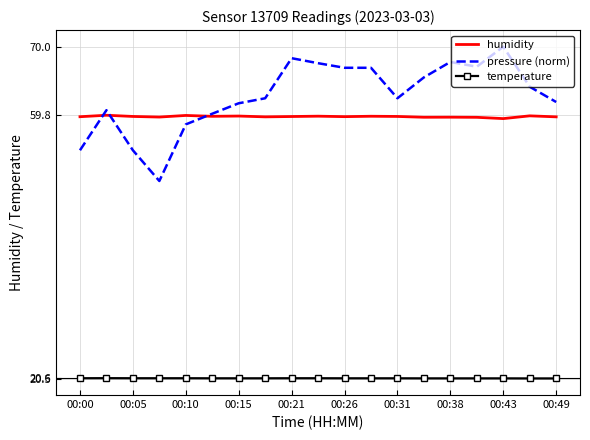

What is the greatest value displayed?

70.0